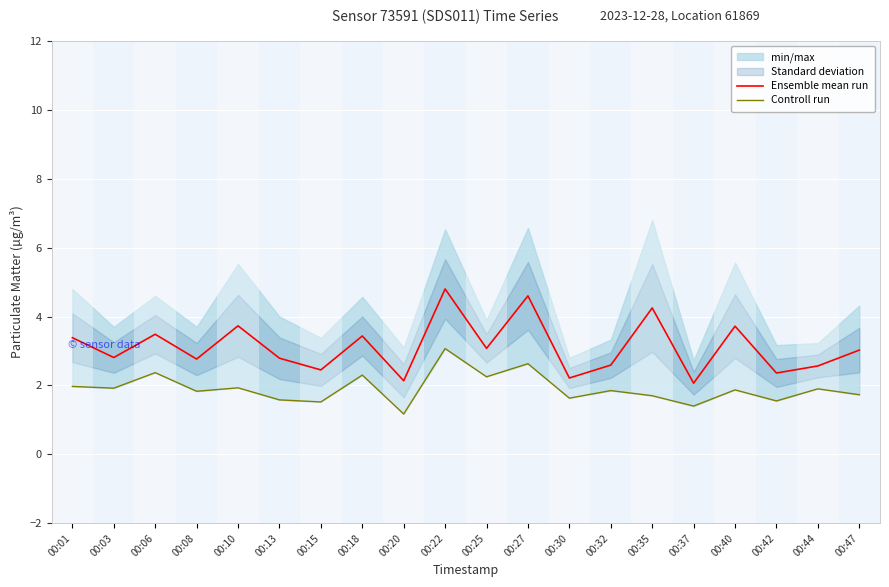

Is the value of Ensemble mean run at 00:42 greater than the value of Controll run at 00:06?

No